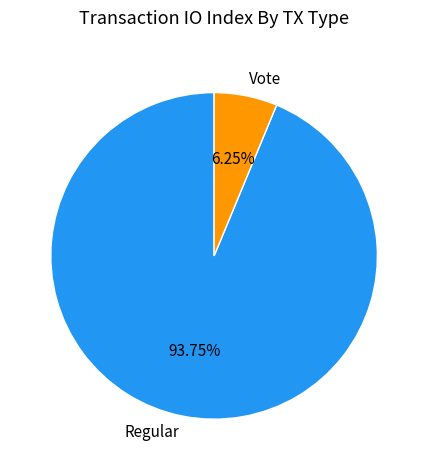

How many segments does this pie chart have?

2